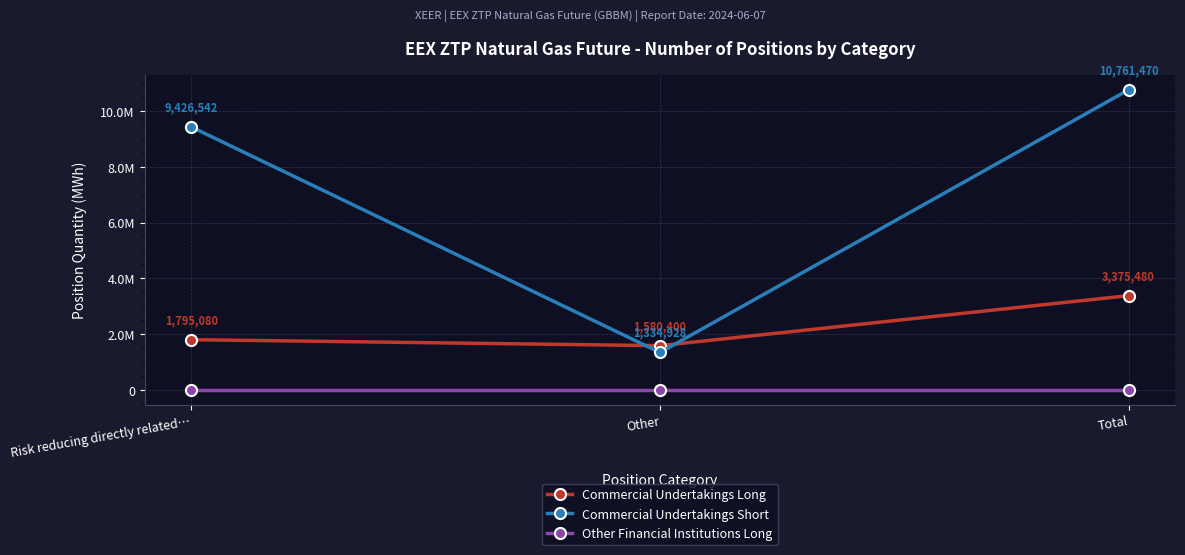

What are all the series names shown in the legend?

Commercial Undertakings Long, Commercial Undertakings Short, Other Financial Institutions Long